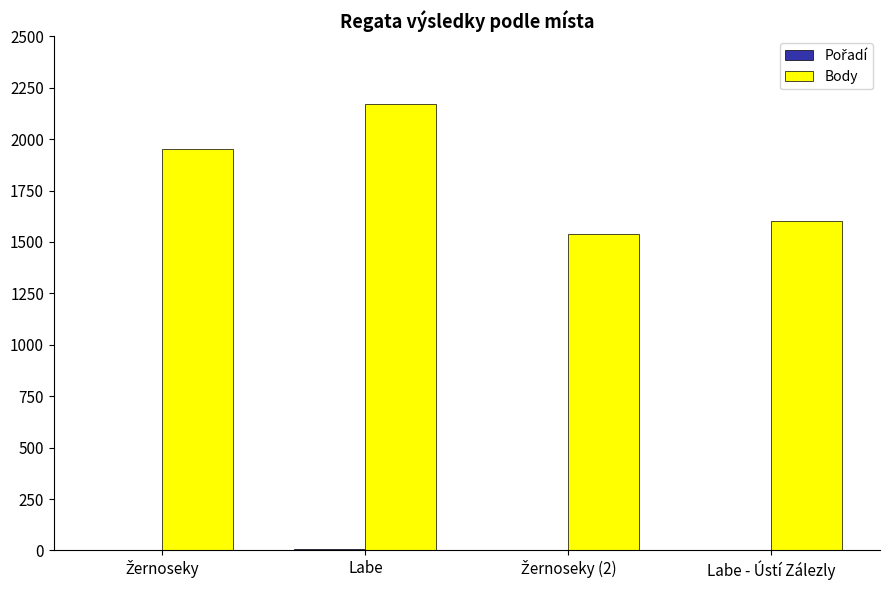

Which series has the largest total across all categories?

Body